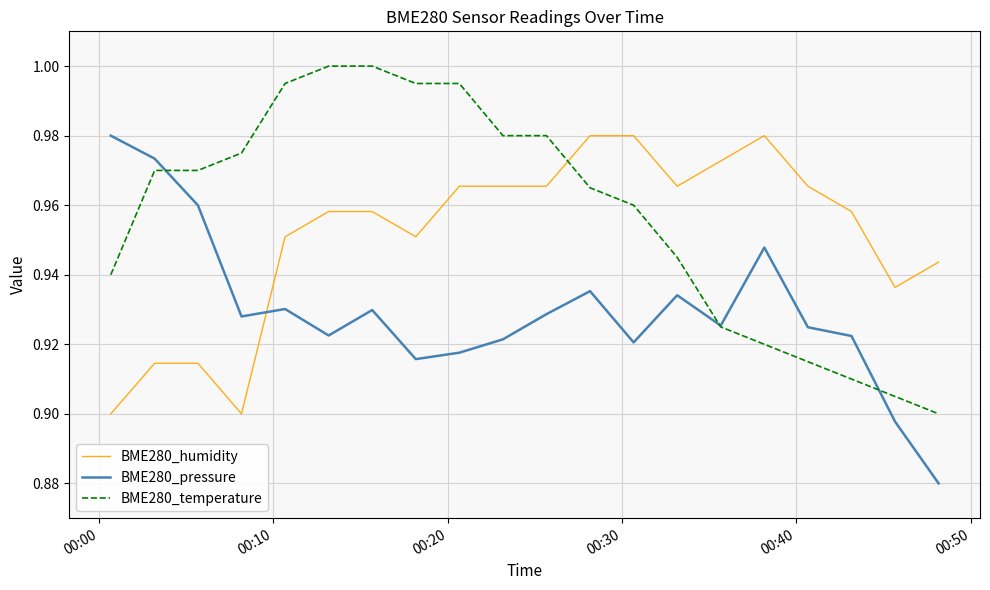

What are all the series names shown in the legend?

BME280_humidity, BME280_pressure, BME280_temperature